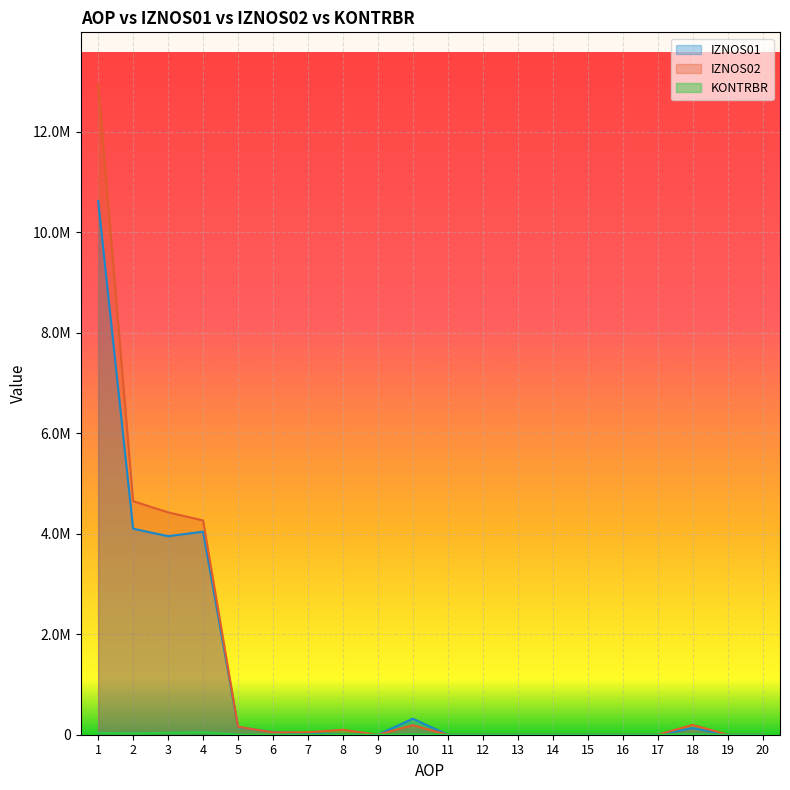

Is the value of KONTRBR at 6 greater than the value of IZNOS01 at 11?

Yes